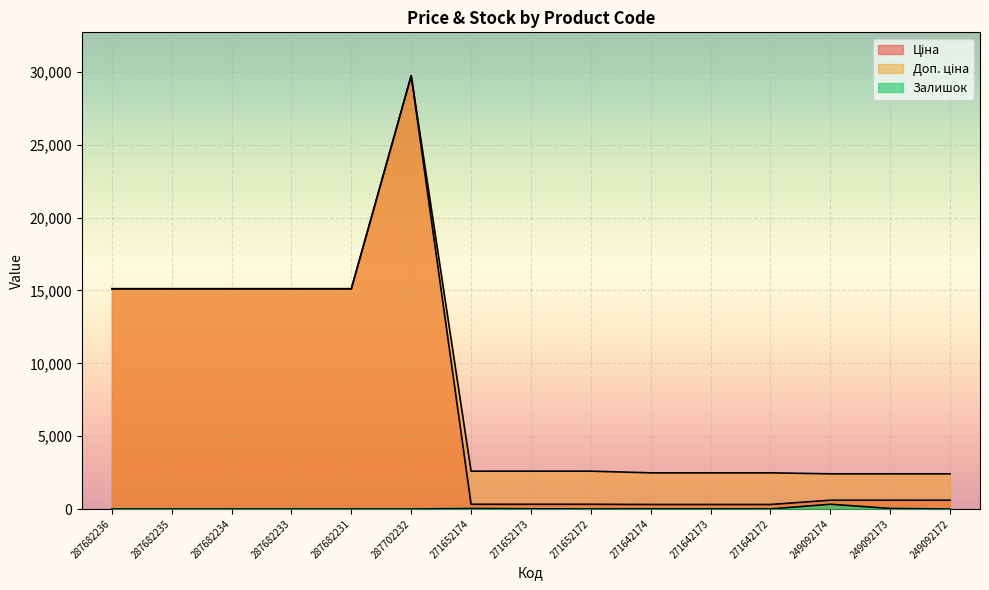

List the series in order of their peak value, lowest first.

Залишок, Ціна, Доп. ціна